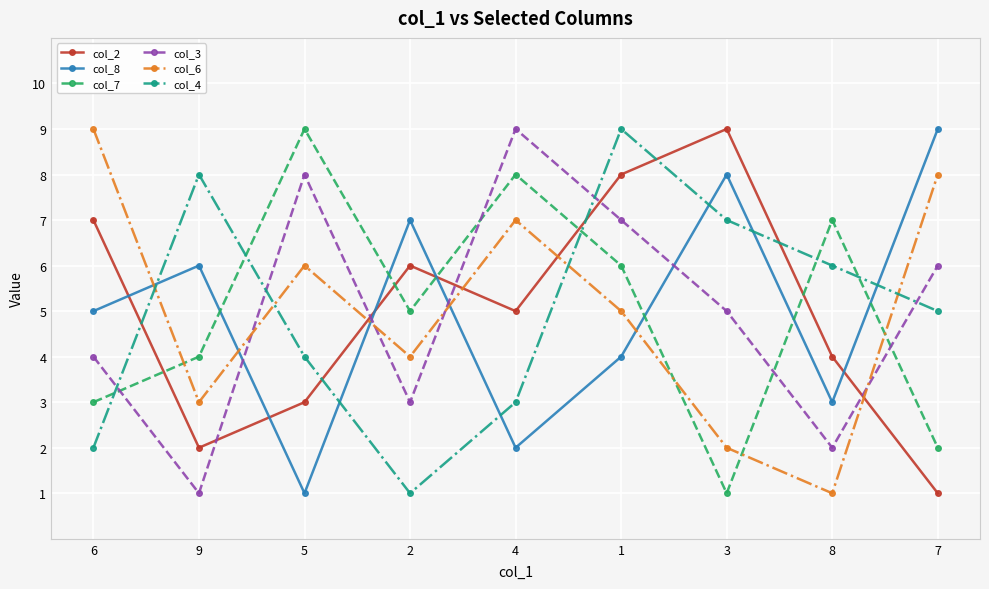

Which series ends up on top after the final intersection of col_2 and col_8?

col_8